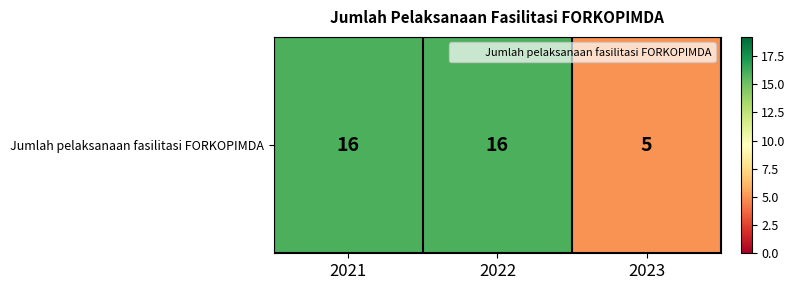

What is the ratio of the value at 2021 to the value at 2023?

3.2